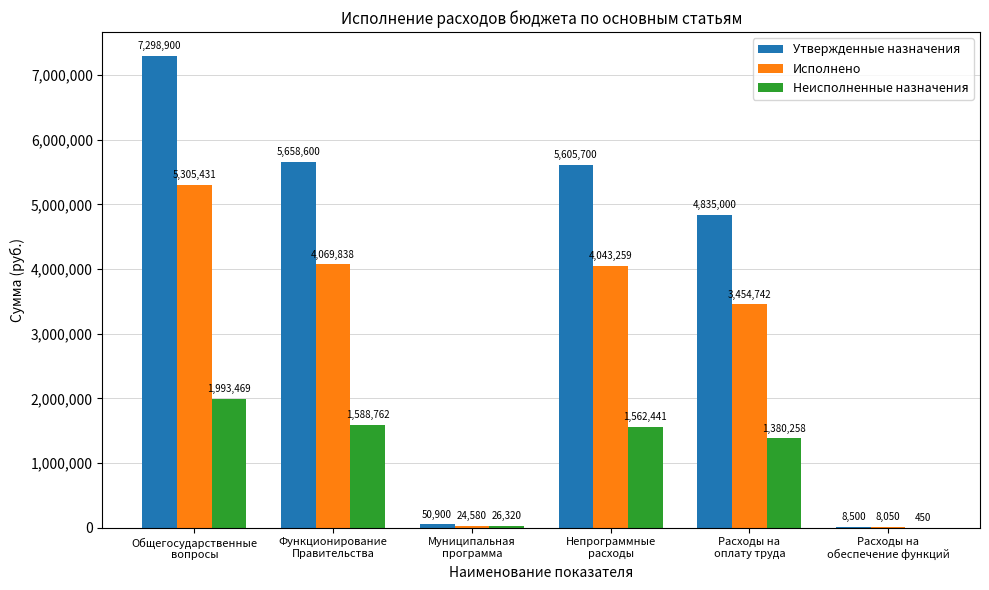

The value of Неисполненные назначения at Общегосударственные
вопросы is 872052.2. True or false?

False